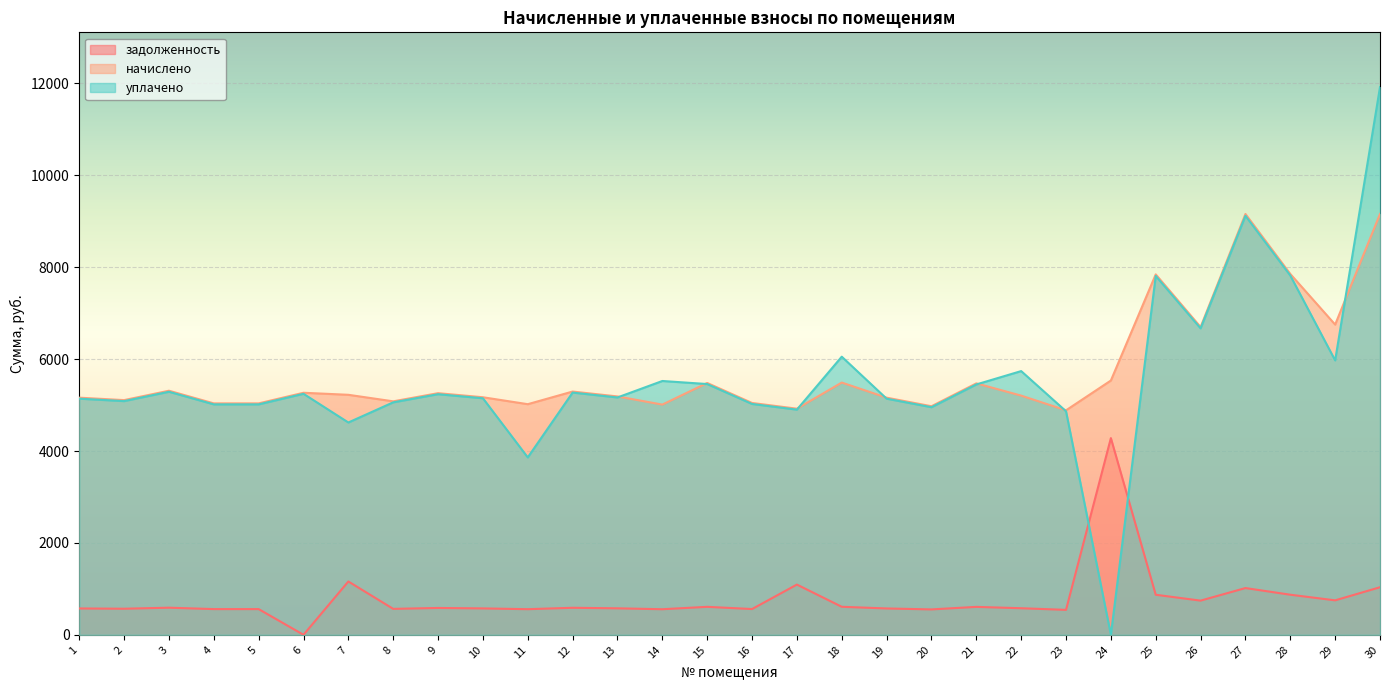

What is the average value of the задолженность series?

777.1